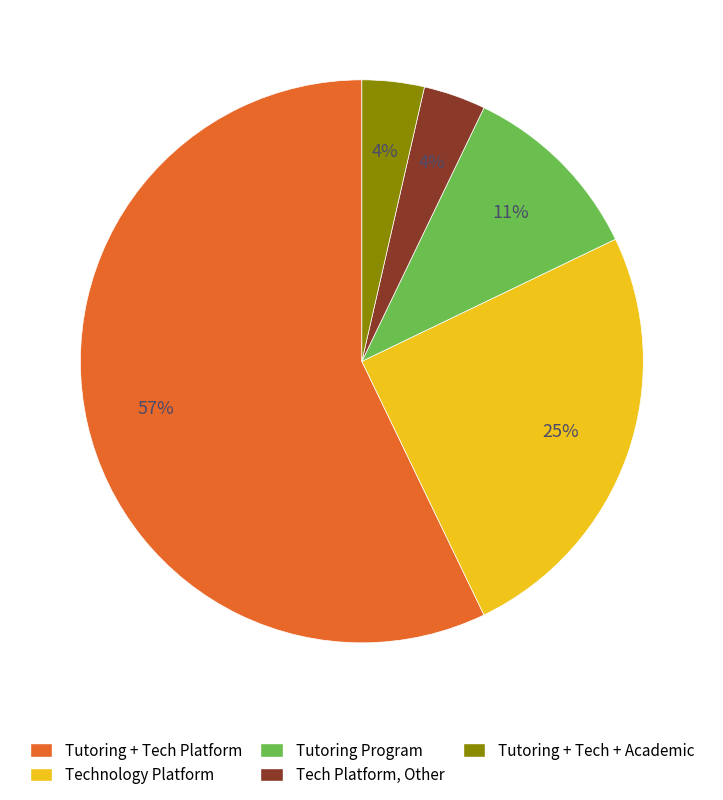

To the nearest percent, what percentage of the pie is Technology Platform?

25%